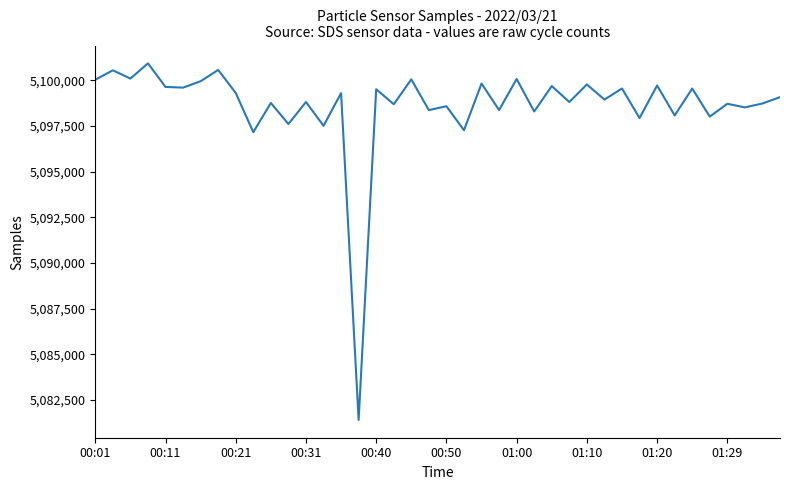

What is the difference between the maximum and minimum values?

19516